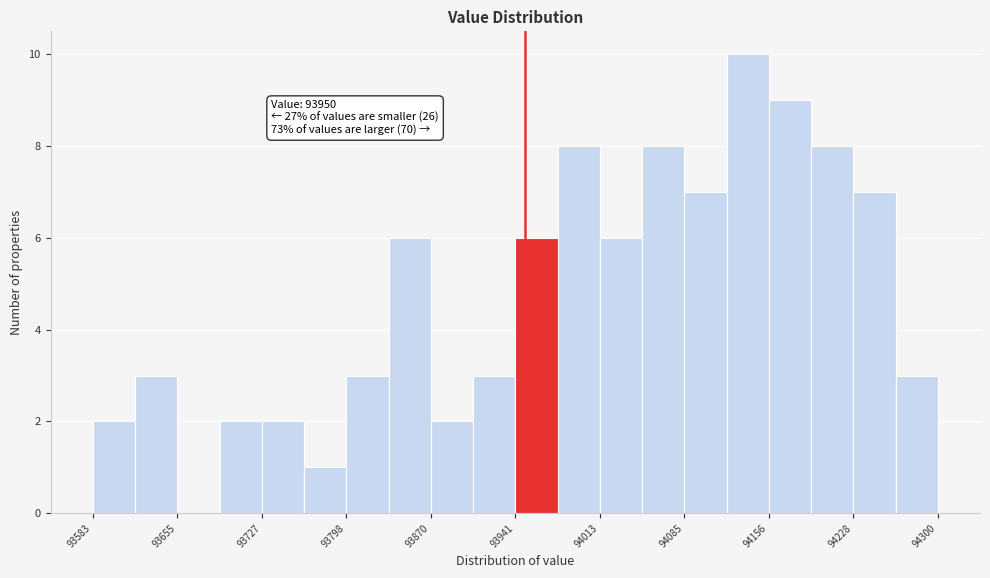

Read against the x-axis, roughly where is the centre of the tallest bar?

94140